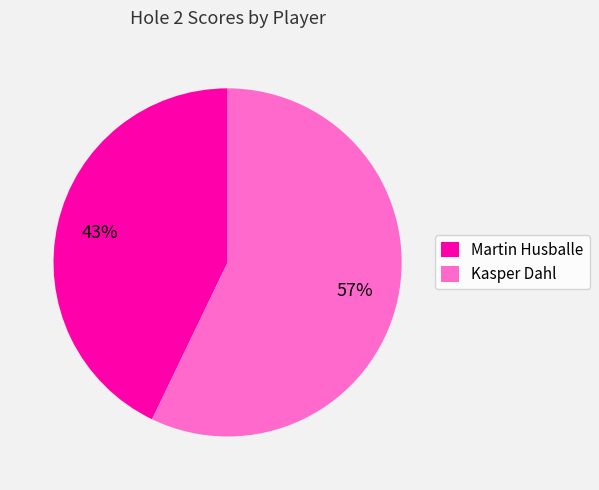

Which slice represents more than half of the pie?

Kasper Dahl